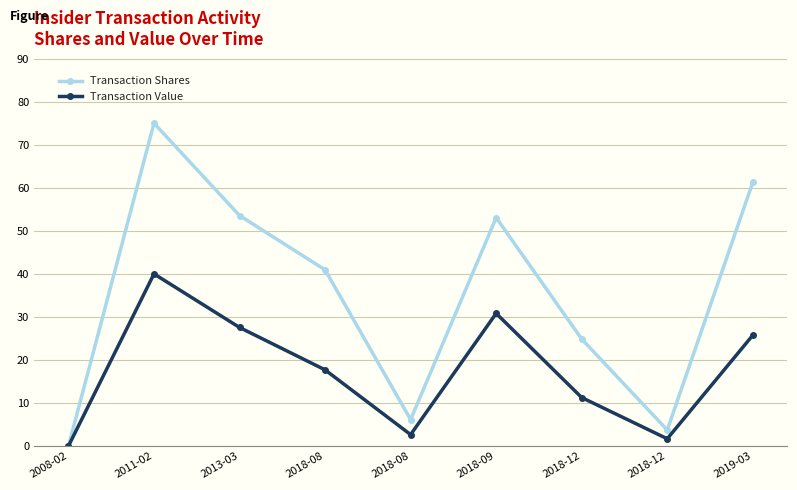

Reading left to right, what are all the values shown in this chart?

Transaction Shares: 0.0	75.0	53.6	40.9	6.1	53.1	24.9	3.7	61.3
Transaction Value: 0.0	40.0	27.6	17.7	2.7	30.8	11.3	1.7	25.7